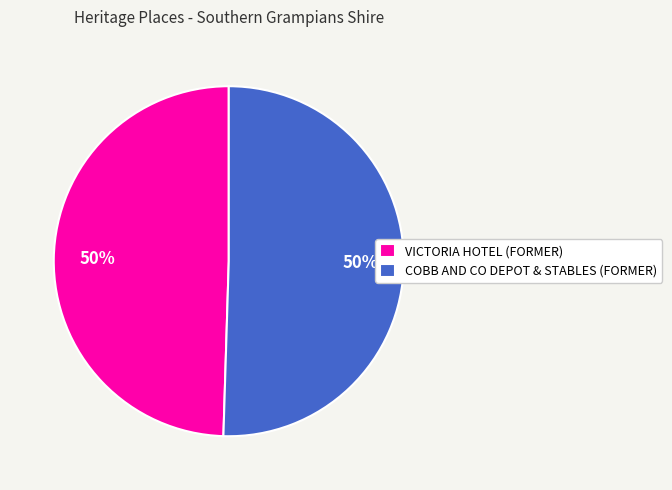

The COBB AND CO DEPOT & STABLES (FORMER) slice represents 50% of the pie. True or false?

True